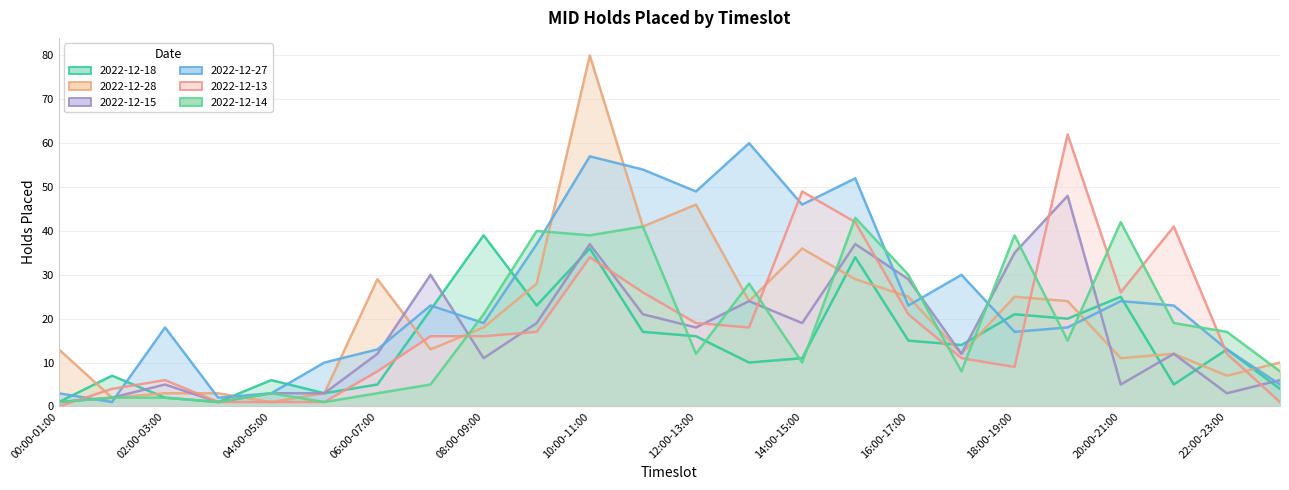

What is the label of the 21st point from the right?

03:00-04:00